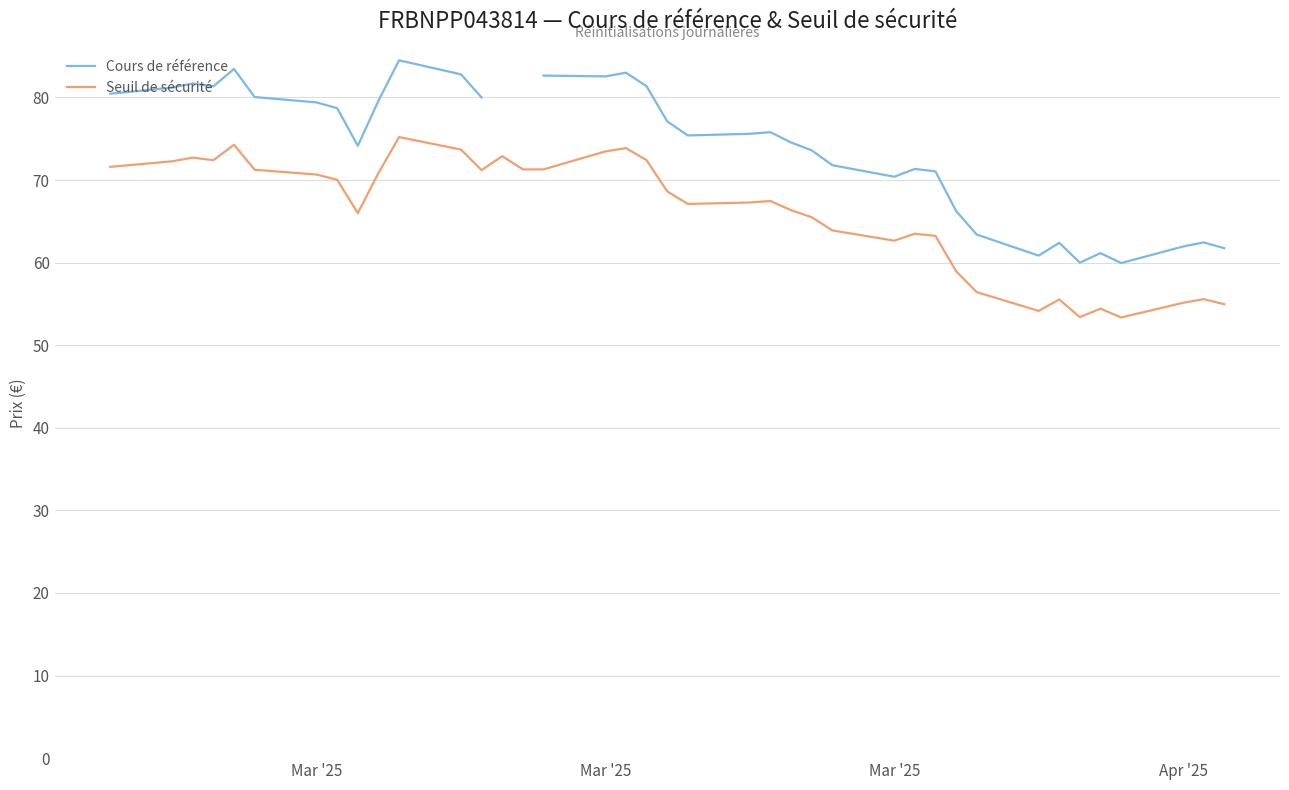

What is the label of the 33rd point from the right?

Mar '25